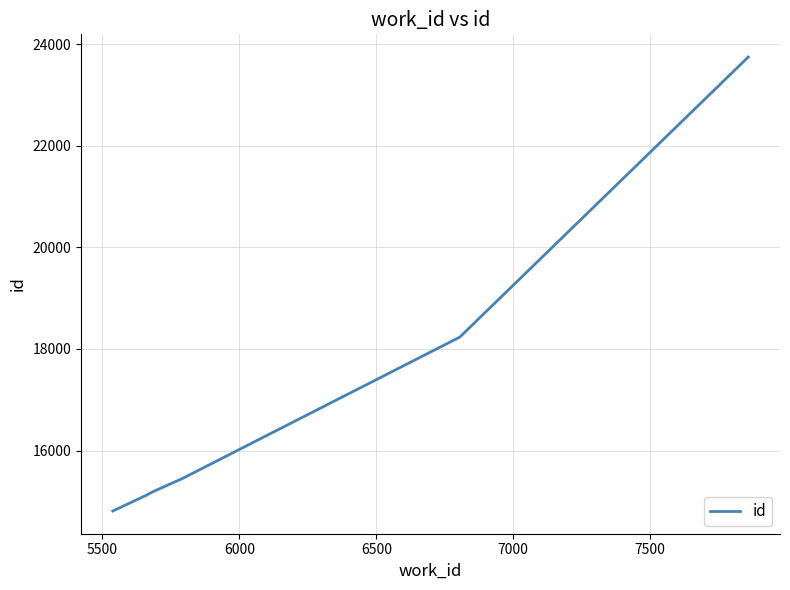

True or false: there are more than 1 points higher than both neighbors.

False